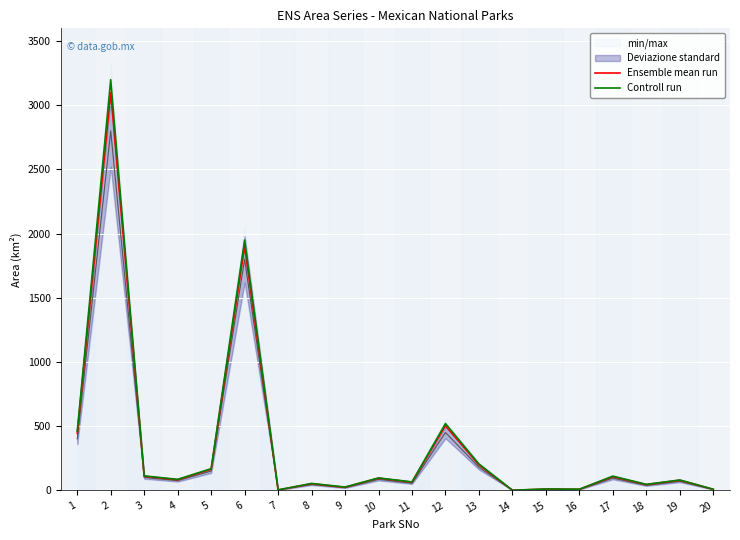

In Controll run, how many points are higher than both neighbors (excluding endpoints)?

8